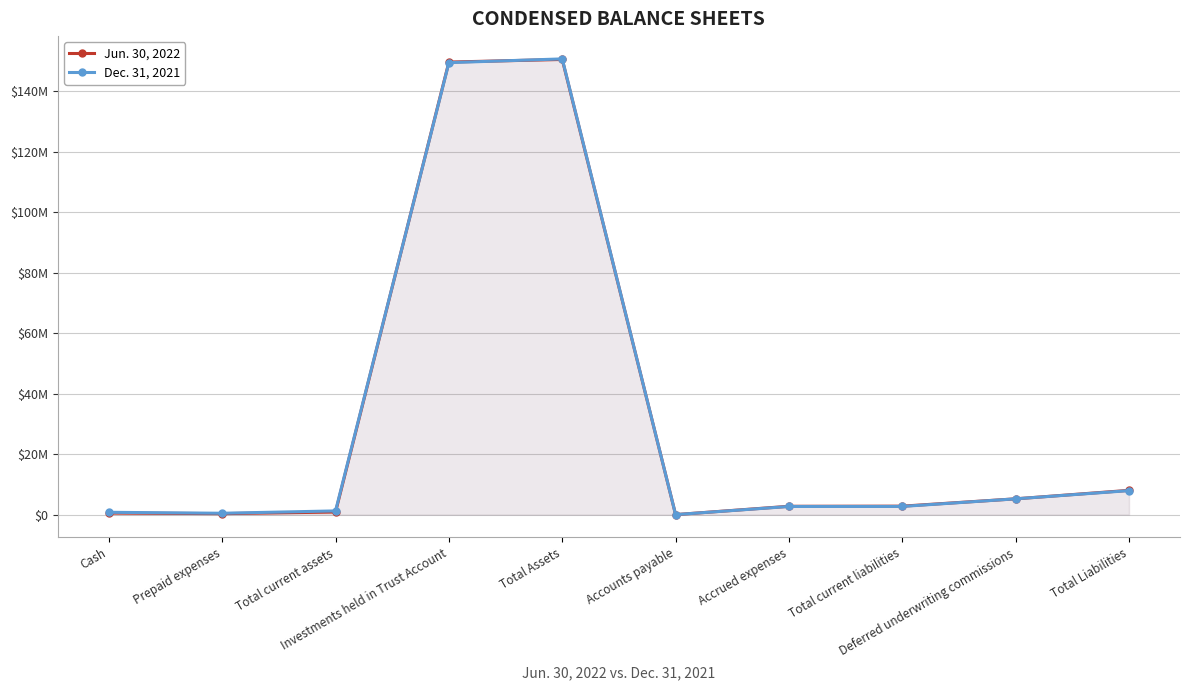

Rank the series at Investments held in Trust Account from lowest to highest value.

Dec. 31, 2021, Jun. 30, 2022